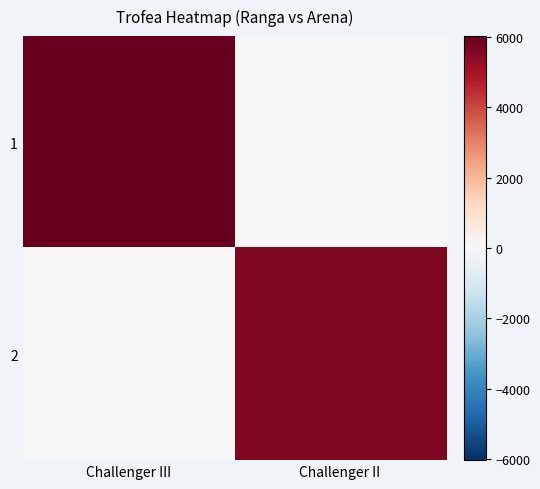

Reading right to left, what are all the values shown in this chart?

1: Challenger II=0	Challenger III=6030
2: Challenger II=5630	Challenger III=0